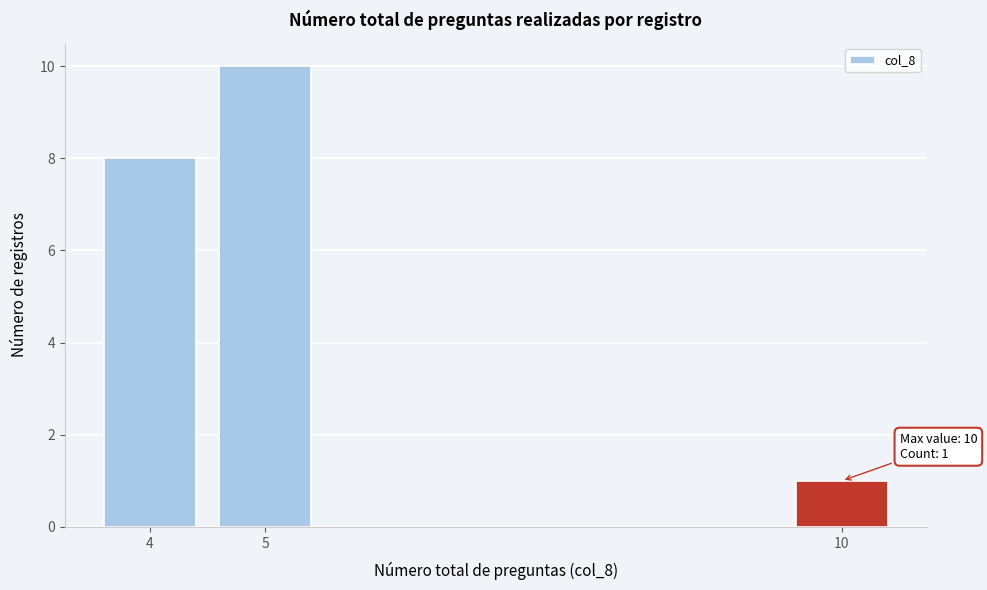

Reading left to right, transcribe all the data shown in this chart.

4=8	5=10	10=1